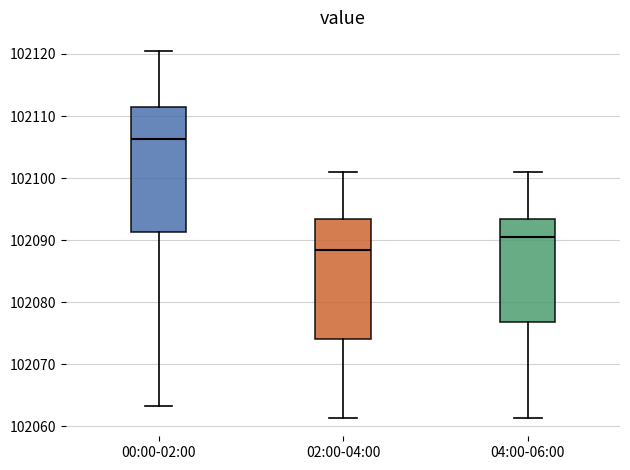

Reading left to right, transcribe this box plot: for each box, give where its median line is, the range the box spans, and where its two whiskers end, as read against the y-axis. The values are not printed on the chart, so give them approximately, as read against the axis.

00:00-02:00: median 102106, box 102091 to 102112, whiskers 102063 to 102121
02:00-04:00: median 102088, box 102074 to 102093, whiskers 102061 to 102101
04:00-06:00: median 102091, box 102077 to 102093, whiskers 102061 to 102101